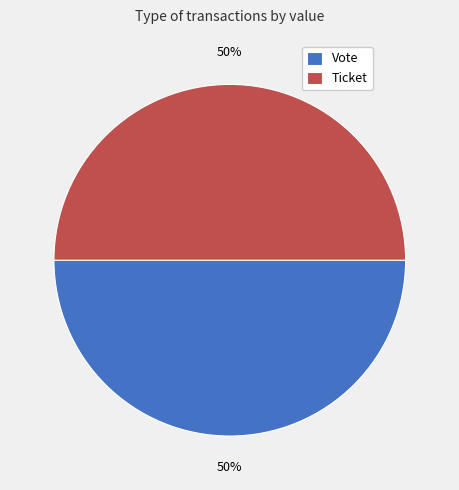

How many segments does this pie chart have?

2